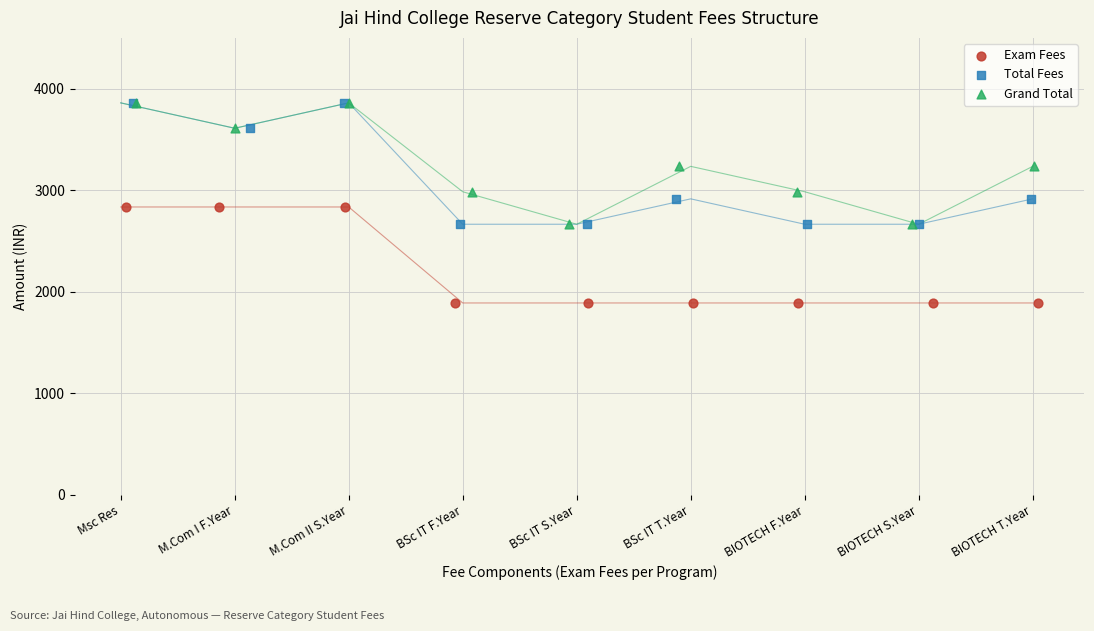

What are all the series names shown in the legend?

Exam Fees, Total Fees, Grand Total